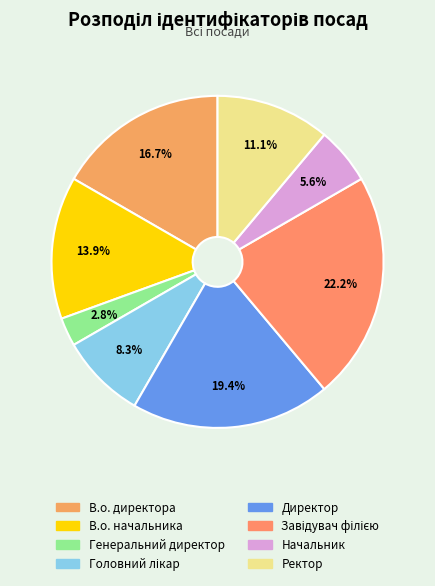

How many segments does this pie chart have?

8